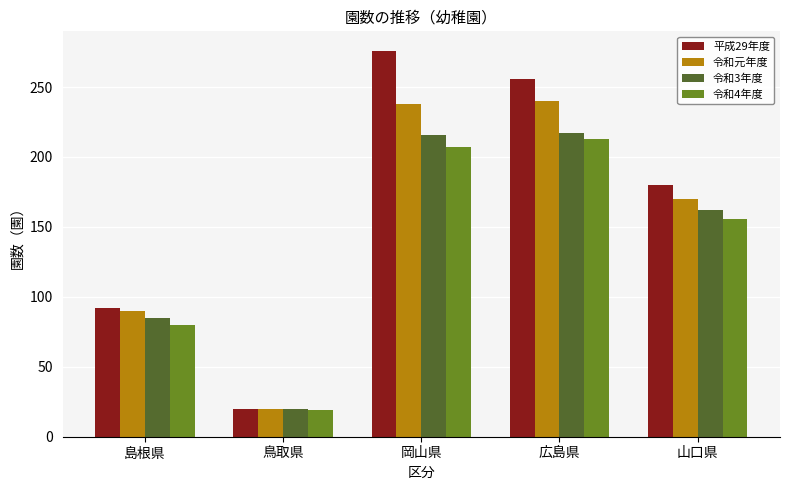

How many data points in 令和3年度 are less than 162?

2